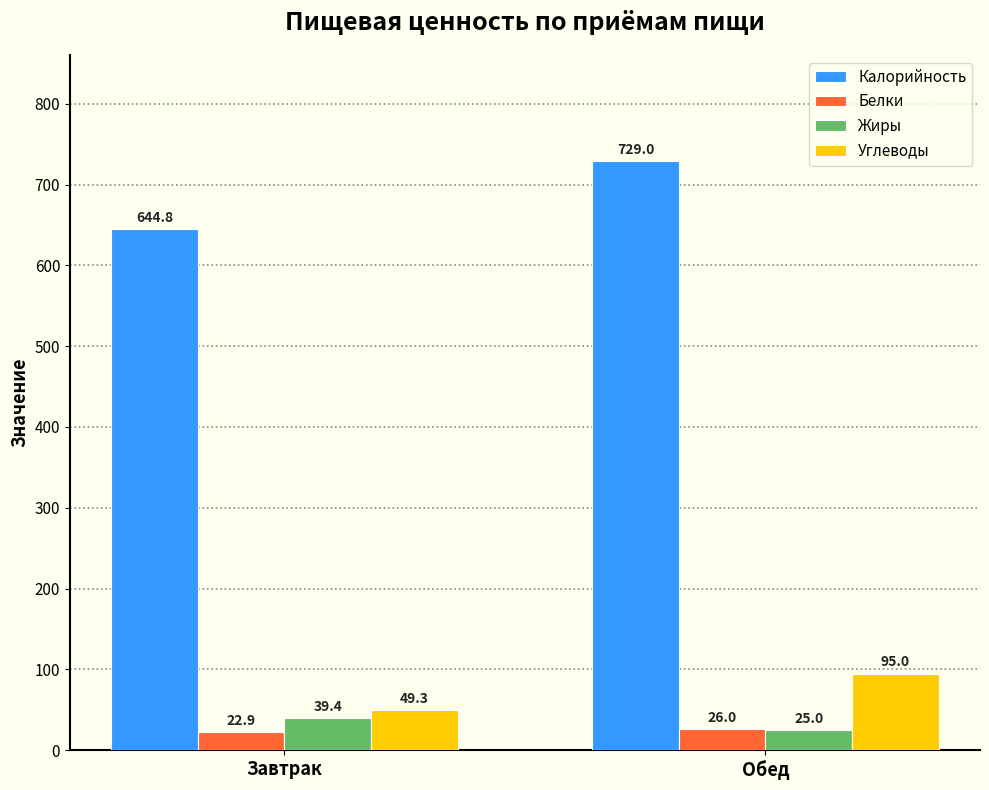

What is the highest value of the Калорийность series?

729.0